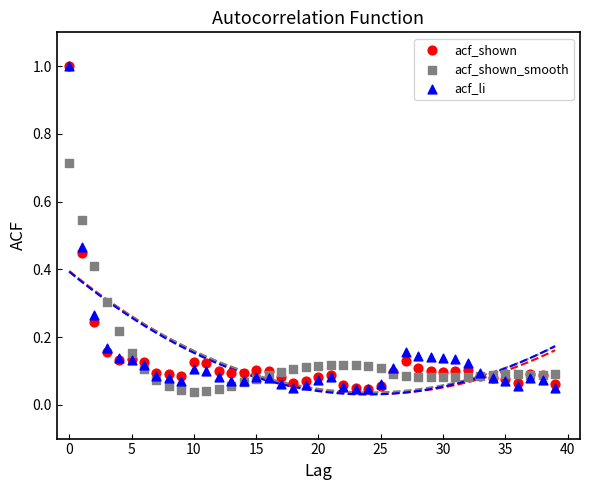

What are all the series names shown in the legend?

acf_shown, acf_shown_smooth, acf_li